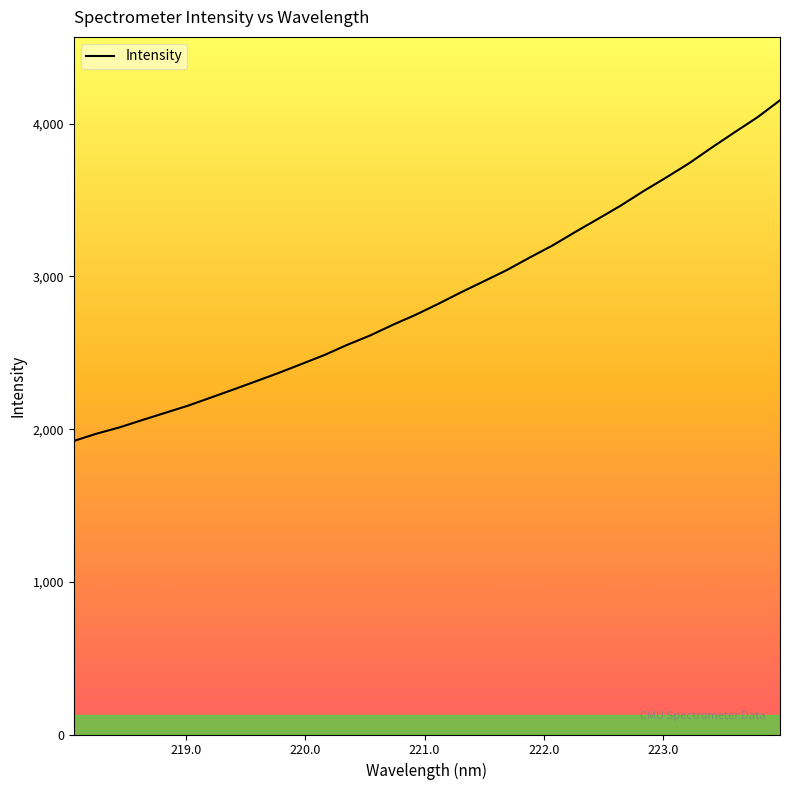

What is the maximum value shown in the chart?

4153.9